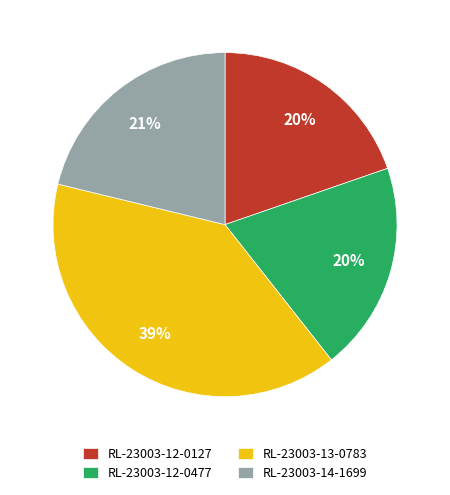

How many slices are in this pie chart?

4